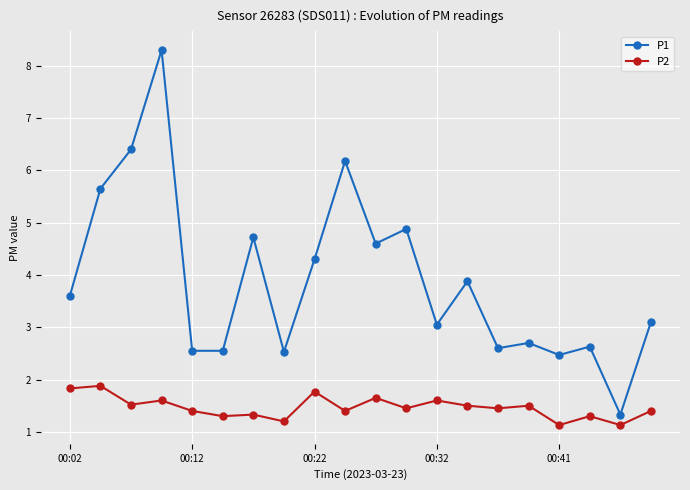

What is the maximum value shown in the chart?

8.3